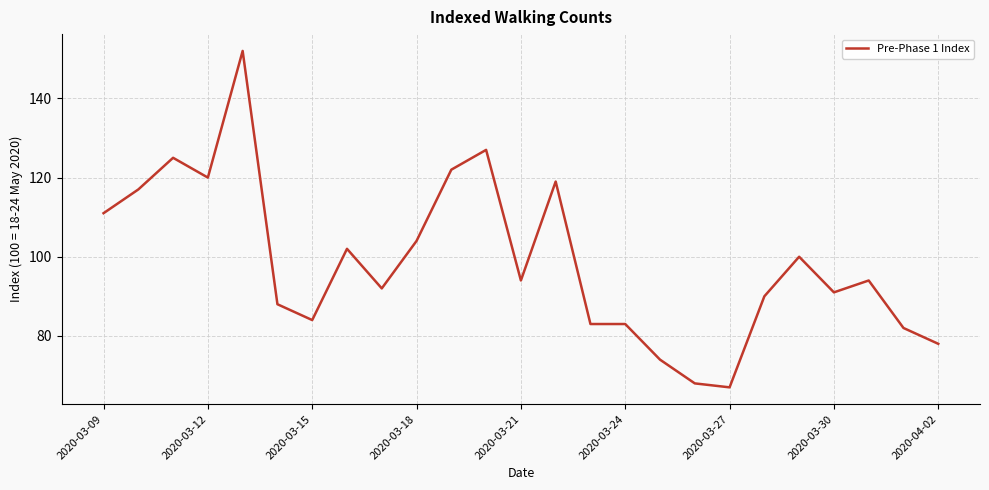

What is the smallest value displayed?

67